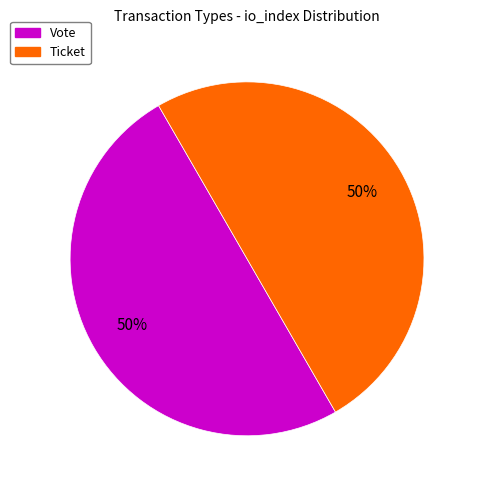

To the nearest percent, what is the average slice percentage?

50%